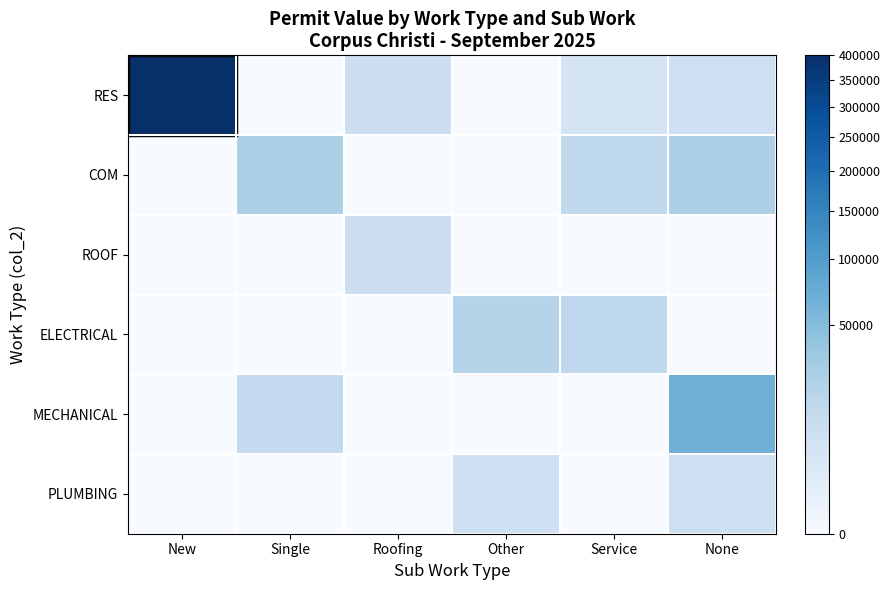

List the series in order of their peak value, highest first.

RES, MECHANICAL, COM, ELECTRICAL, ROOF, PLUMBING